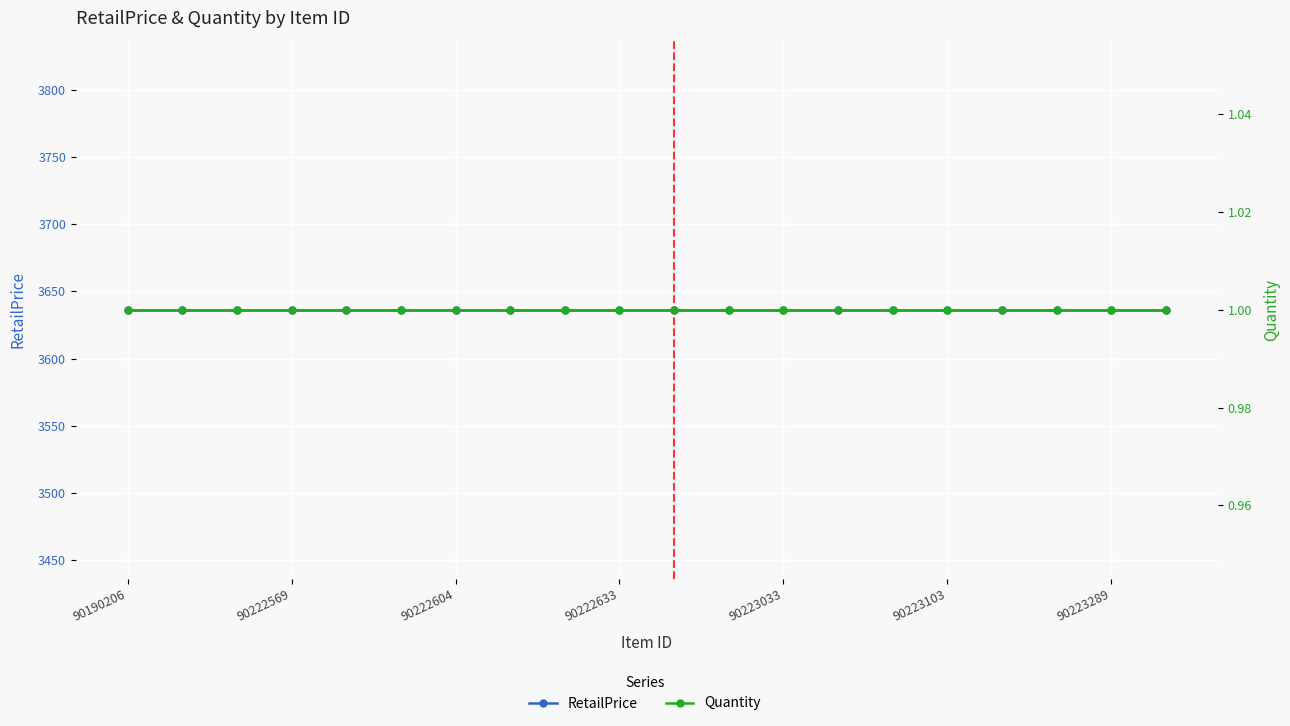

Is the value of Quantity at 14 greater than the value of RetailPrice at 90223289?

No